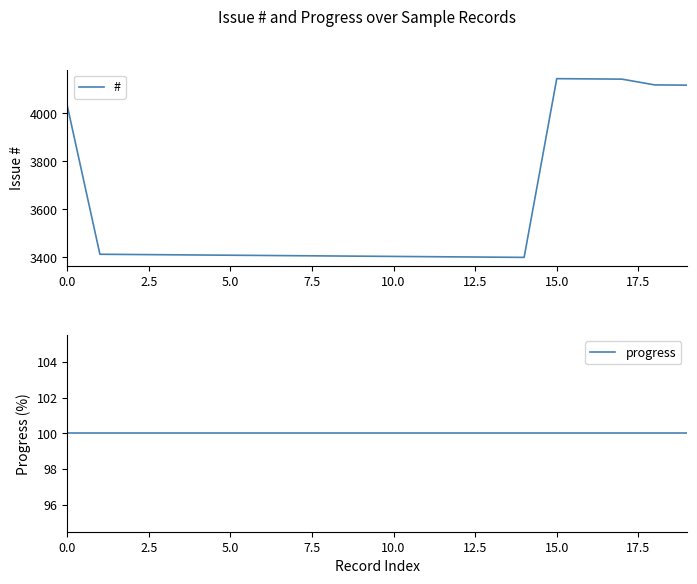

True or false: # has a value of 5973 at 11.

False